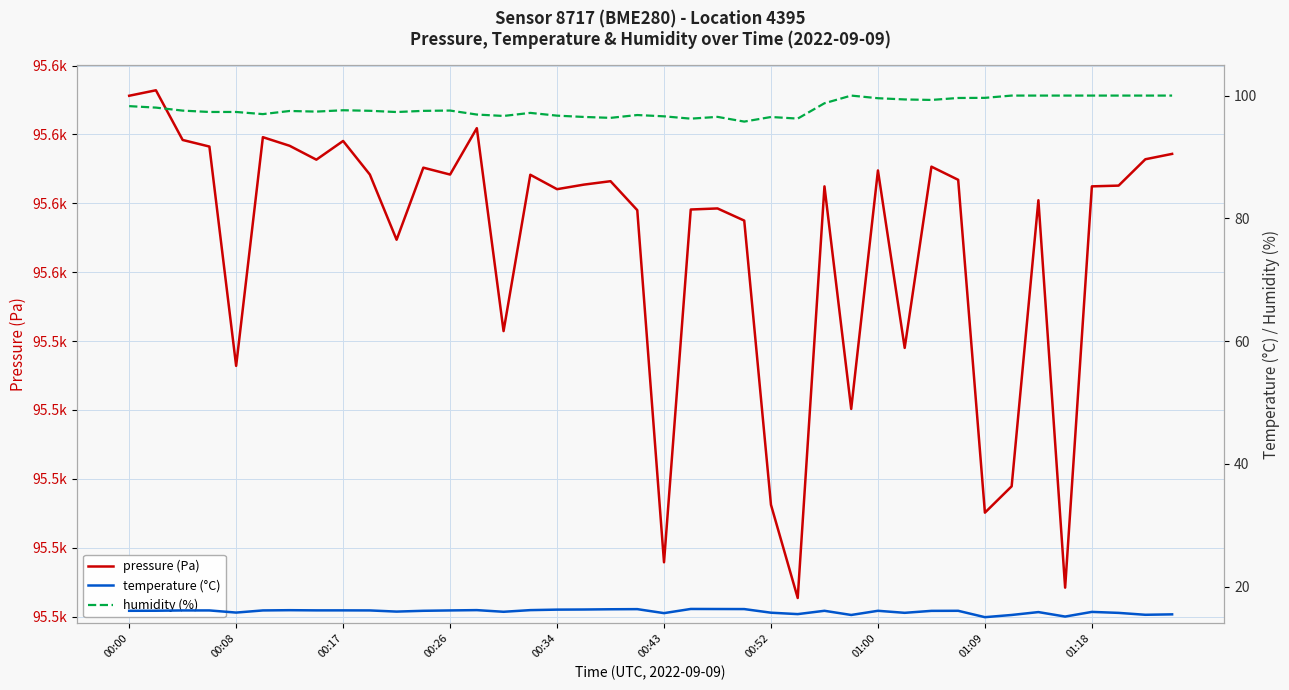

What is the sum of all humidity (%) values?

3919.3